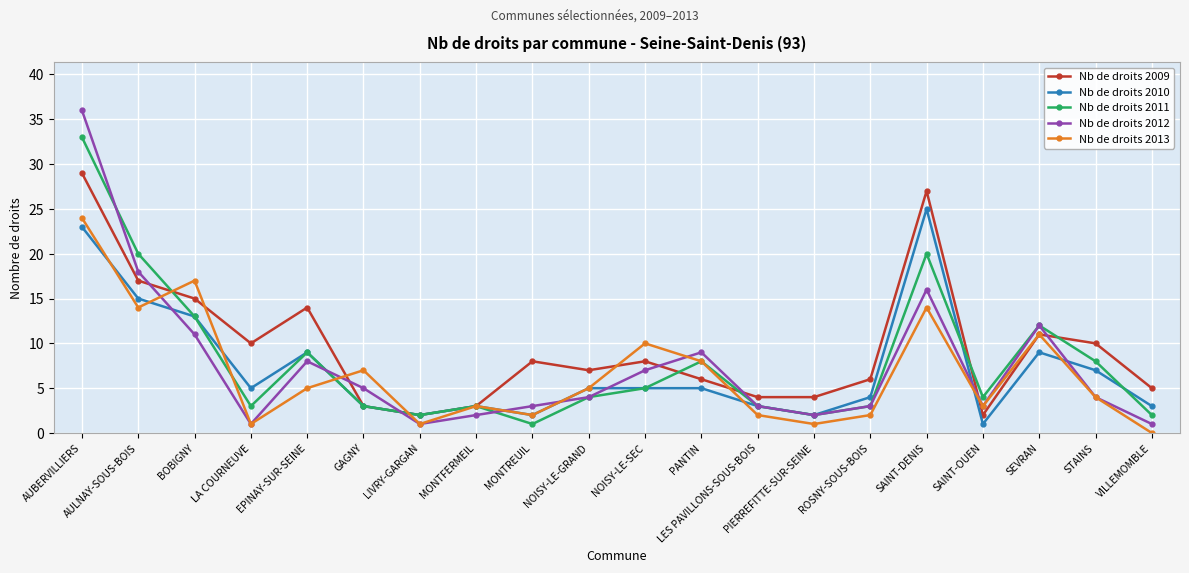

What is the difference between the second highest and second lowest values in the Nb de droits 2011 series?

18